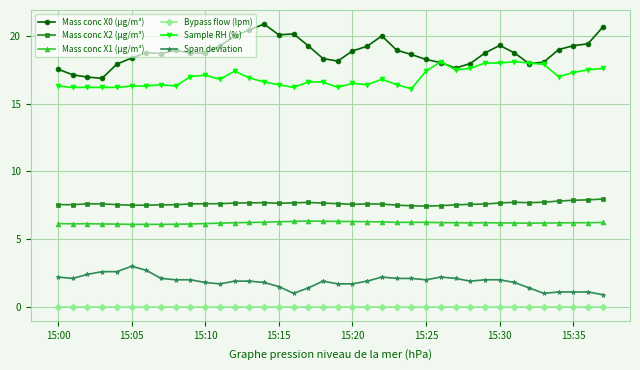

How many lines are shown in the chart?

6